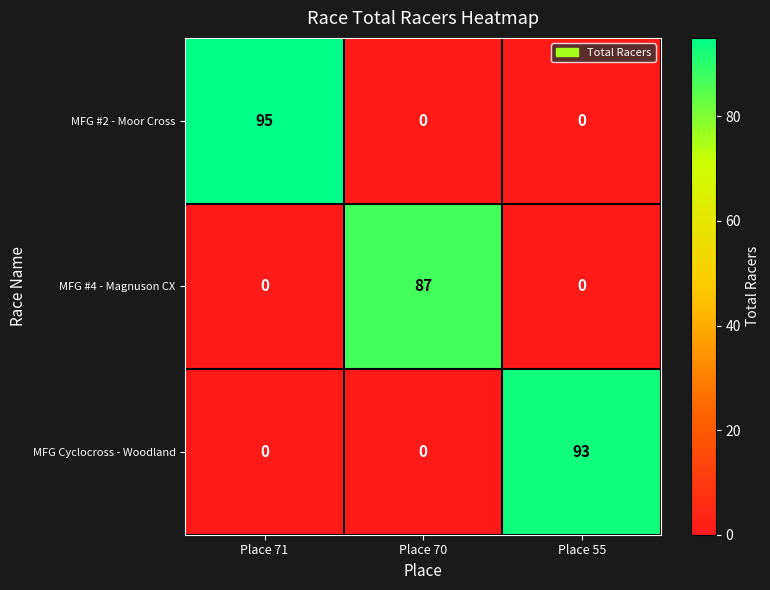

How many values in the MFG Cyclocross - Woodland series exceed 0?

1